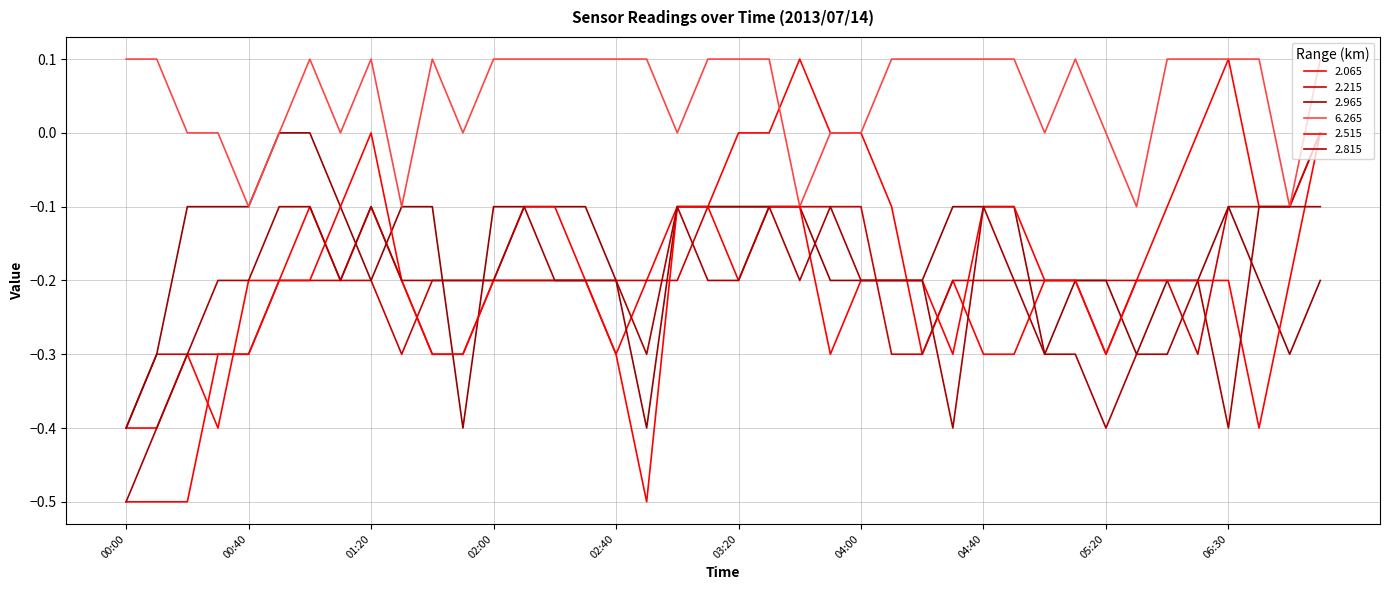

Is this an area chart (filled region under the line)?

No